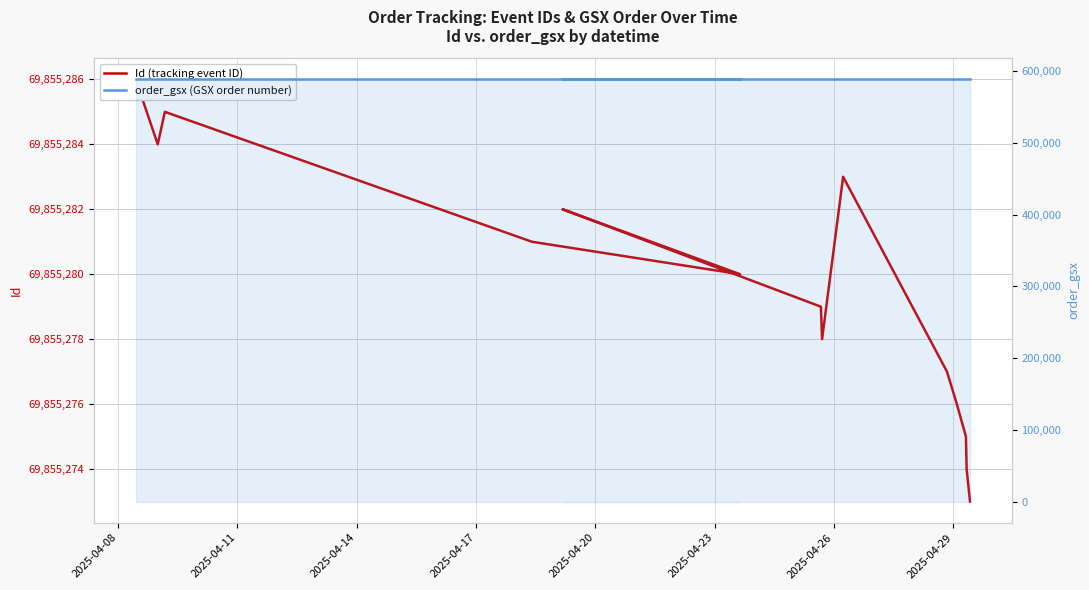

Reading left to right, list all the values displayed in this chart.

Id (tracking event ID): 69855286	69855284	69855285	69855281	69855280	69855282	69855279	69855278	69855283	69855277	69855276	69855275	69855274	69855273
order_gsx (GSX order number): 588807	588807	588807	588807	588807	588807	588807	588807	588807	588807	588807	588807	588807	588807